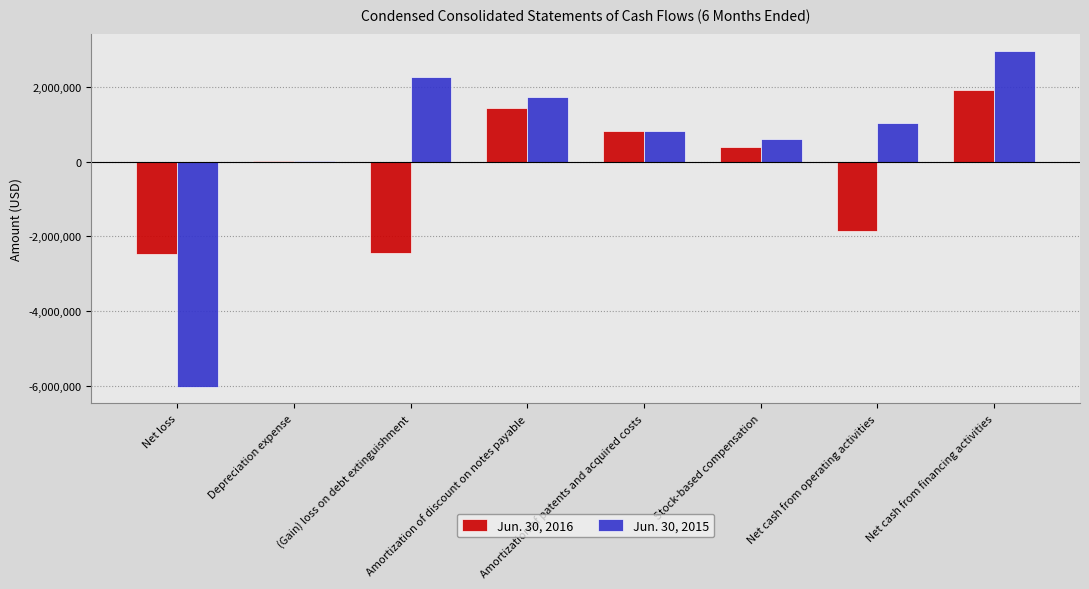

What is the label of the 1st bar from the right?

Net cash from financing activities